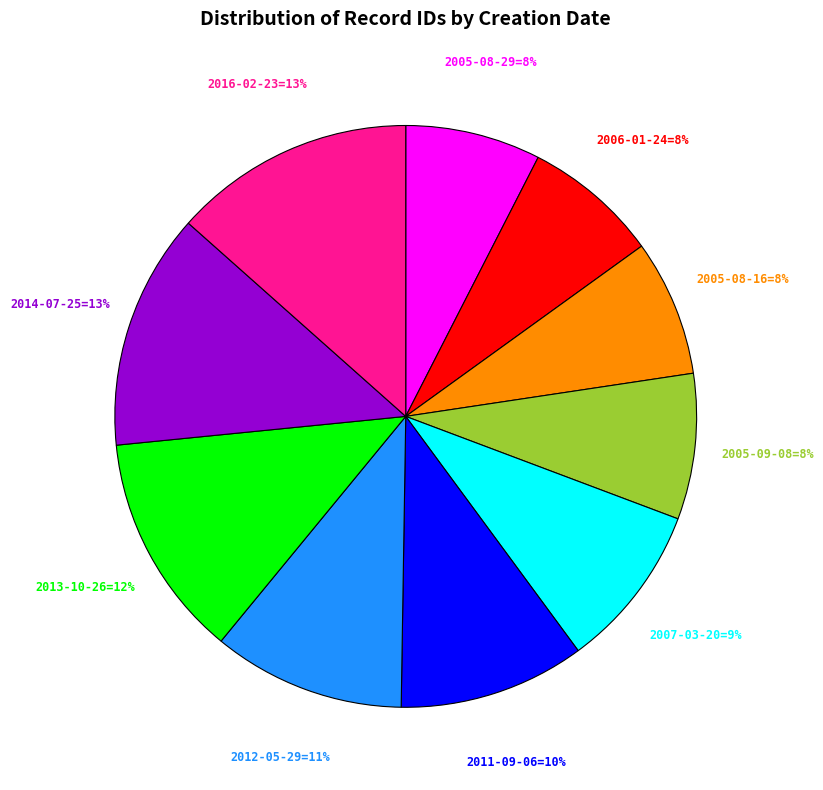

Does any single category account for the majority?

No